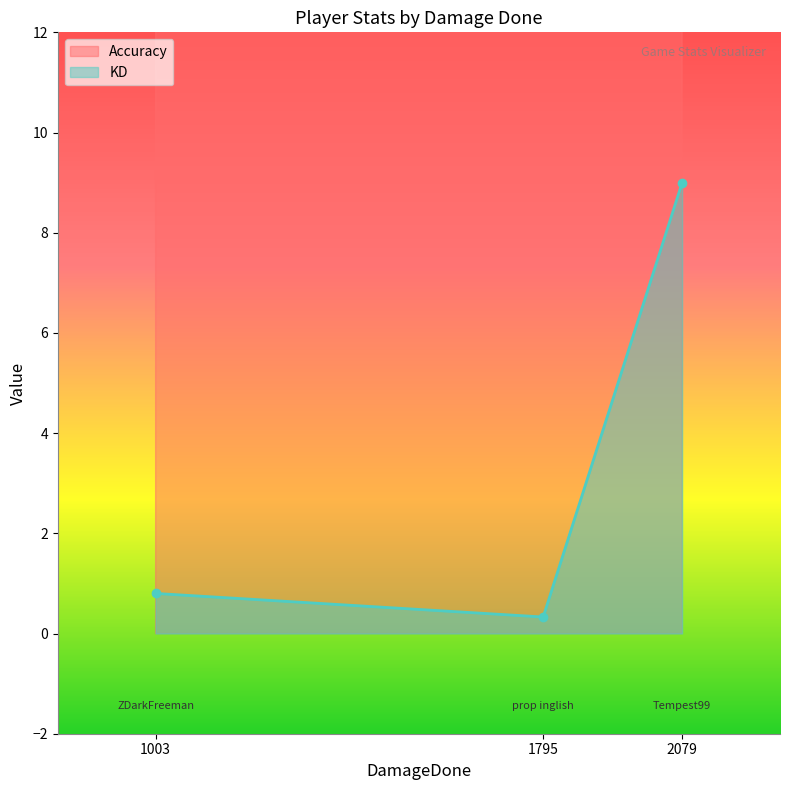

The value of KD at 2079 is 15.4. True or false?

False